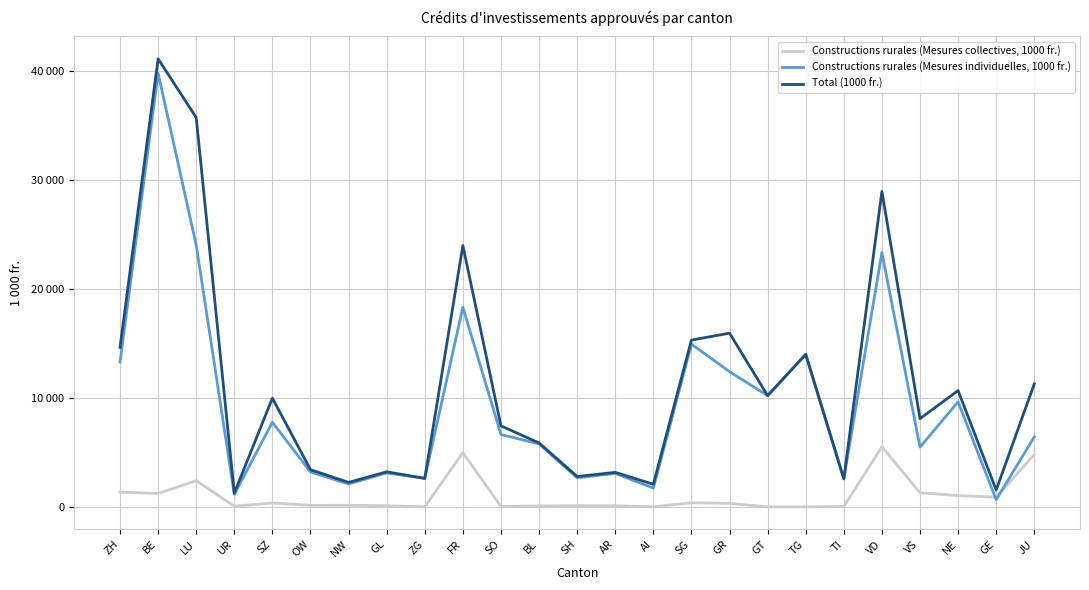

Does the chart display data point markers on the line(s)?

No